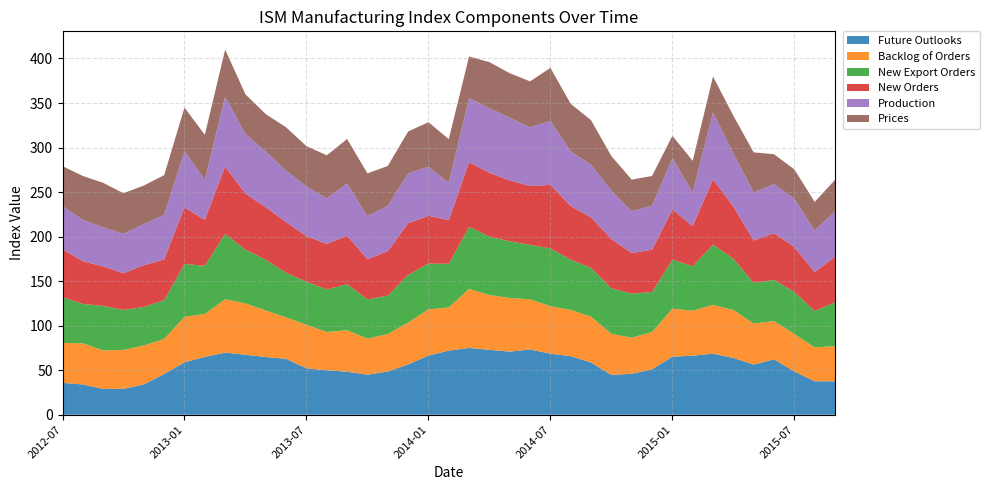

Reading left to right, what are all the values shown in this chart?

Future Outlooks: 2012-07=35.8	2012-08=34.0	2012-09=29.0	2012-10=29.1	2012-11=34.0	2012-12=45.8	2013-01=58.9	2013-02=64.9	2013-03=69.8	2013-04=67.4	2013-05=64.8	2013-06=62.8	2013-07=52.1	2013-08=50.0	2013-09=48.3	2013-10=45.0	2013-11=48.5	2013-12=56.5	2014-01=66.4	2014-02=72.0	2014-03=75.0	2014-04=72.9	2014-05=70.9	2014-06=73.3	2014-07=68.6	2014-08=65.7	2014-09=58.7	2014-10=44.7	2014-11=46.0	2014-12=51.0	2015-01=65.2	2015-02=66.3	2015-03=68.6	2015-04=63.8	2015-05=56.3	2015-06=62.2	2015-07=48.6	2015-08=37.6	2015-09=37.6
Backlog of Orders: 2012-07=44.8	2012-08=46.2	2012-09=43.2	2012-10=43.7	2012-11=43.8	2012-12=39.3	2013-01=51.1	2013-02=48.3	2013-03=59.9	2013-04=57.6	2013-05=52.3	2013-06=46.5	2013-07=48.9	2013-08=42.9	2013-09=46.6	2013-10=40.5	2013-11=42.1	2013-12=47.0	2014-01=51.9	2014-02=48.5	2014-03=66.3	2014-04=61.5	2014-05=60.2	2014-06=56.3	2014-07=53.3	2014-08=52.0	2014-09=51.4	2014-10=46.2	2014-11=40.5	2014-12=41.9	2015-01=53.9	2015-02=50.5	2015-03=54.8	2015-04=53.8	2015-05=46.1	2015-06=43.0	2015-07=42.1	2015-08=38.1	2015-09=39.4
New Export Orders: 2012-07=51.5	2012-08=44.2	2012-09=50.0	2012-10=44.9	2012-11=43.2	2012-12=43.5	2013-01=59.4	2013-02=54.0	2013-03=73.3	2013-04=60.3	2013-05=56.8	2013-06=50.0	2013-07=48.4	2013-08=47.8	2013-09=51.7	2013-10=44.0	2013-11=43.1	2013-12=53.5	2014-01=51.4	2014-02=49.0	2014-03=69.7	2014-04=65.6	2014-05=63.6	2014-06=61.2	2014-07=64.8	2014-08=56.4	2014-09=54.8	2014-10=51.0	2014-11=49.5	2014-12=44.9	2015-01=54.9	2015-02=50.0	2015-03=67.6	2015-04=57.6	2015-05=45.6	2015-06=46.3	2015-07=47.2	2015-08=40.8	2015-09=49.1
New Orders: 2012-07=53.7	2012-08=48.1	2012-09=44.4	2012-10=41.1	2012-11=46.9	2012-12=45.8	2013-01=63.3	2013-02=51.7	2013-03=75.6	2013-04=63.0	2013-05=59.1	2013-06=57.0	2013-07=51.1	2013-08=51.1	2013-09=54.5	2013-10=45.0	2013-11=50.0	2013-12=58.0	2014-01=53.7	2014-02=49.0	2014-03=72.6	2014-04=71.6	2014-05=68.4	2014-06=66.0	2014-07=71.4	2014-08=60.3	2014-09=56.7	2014-10=55.3	2014-11=45.5	2014-12=47.5	2015-01=56.4	2015-02=45.1	2015-03=73.4	2015-04=58.6	2015-05=47.6	2015-06=52.3	2015-07=50.5	2015-08=43.6	2015-09=51.3
Production: 2012-07=48.5	2012-08=46.2	2012-09=43.8	2012-10=44.3	2012-11=46.3	2012-12=50.0	2013-01=63.3	2013-02=44.8	2013-03=78.5	2013-04=66.8	2013-05=62.5	2013-06=57.6	2013-07=55.9	2013-08=51.1	2013-09=58.5	2013-10=48.5	2013-11=51.0	2013-12=56.0	2014-01=55.1	2014-02=42.0	2014-03=72.1	2014-04=72.5	2014-05=70.4	2014-06=66.0	2014-07=71.9	2014-08=61.3	2014-09=59.1	2014-10=54.3	2014-11=47.0	2014-12=49.5	2015-01=57.8	2015-02=37.6	2015-03=75.0	2015-04=59.5	2015-05=53.9	2015-06=55.1	2015-07=54.2	2015-08=46.8	2015-09=50.9
Prices: 2012-07=44.8	2012-08=49.4	2012-09=50.0	2012-10=45.6	2012-11=43.2	2012-12=44.6	2013-01=48.9	2013-02=50.6	2013-03=52.9	2013-04=44.6	2013-05=42.0	2013-06=48.8	2013-07=45.2	2013-08=48.4	2013-09=50.0	2013-10=48.0	2013-11=44.6	2013-12=47.0	2014-01=50.0	2014-02=49.0	2014-03=46.6	2014-04=51.8	2014-05=50.0	2014-06=51.5	2014-07=59.5	2014-08=53.4	2014-09=50.0	2014-10=38.9	2014-11=35.5	2014-12=33.3	2015-01=25.0	2015-02=35.6	2015-03=40.4	2015-04=42.4	2015-05=45.1	2015-06=33.6	2015-07=32.9	2015-08=32.1	2015-09=35.4